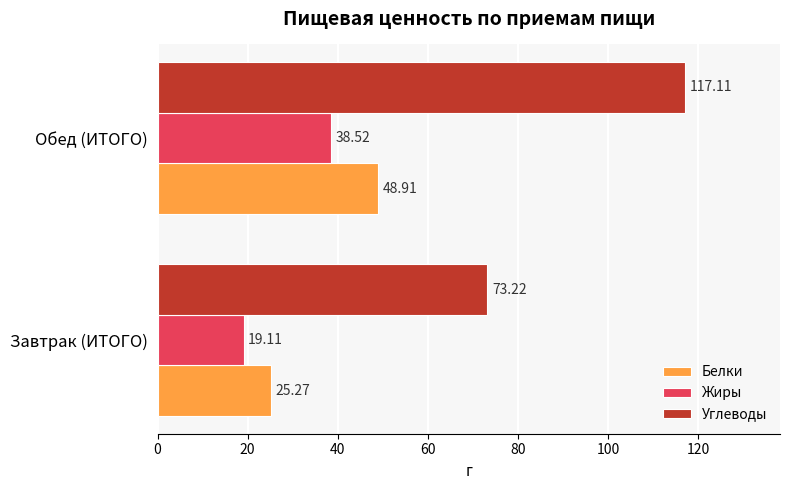

At which category is the sum across all series the highest?

Обед (ИТОГО)